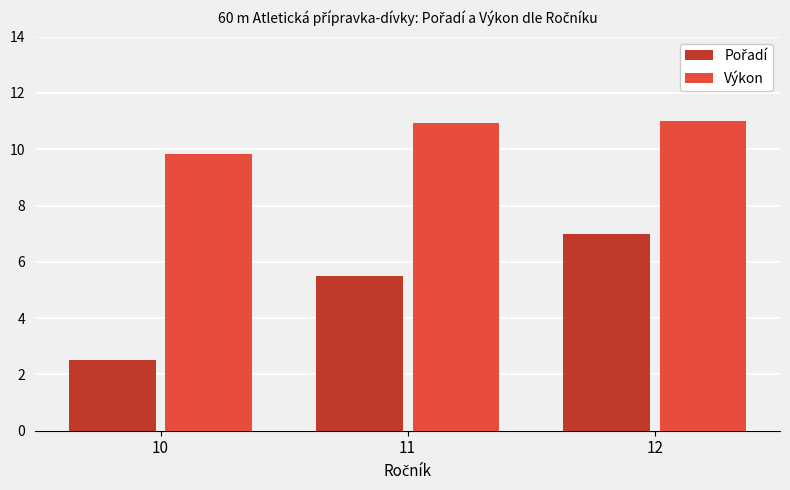

What is the sum of the Výkon values at 11 and 12?

21.9